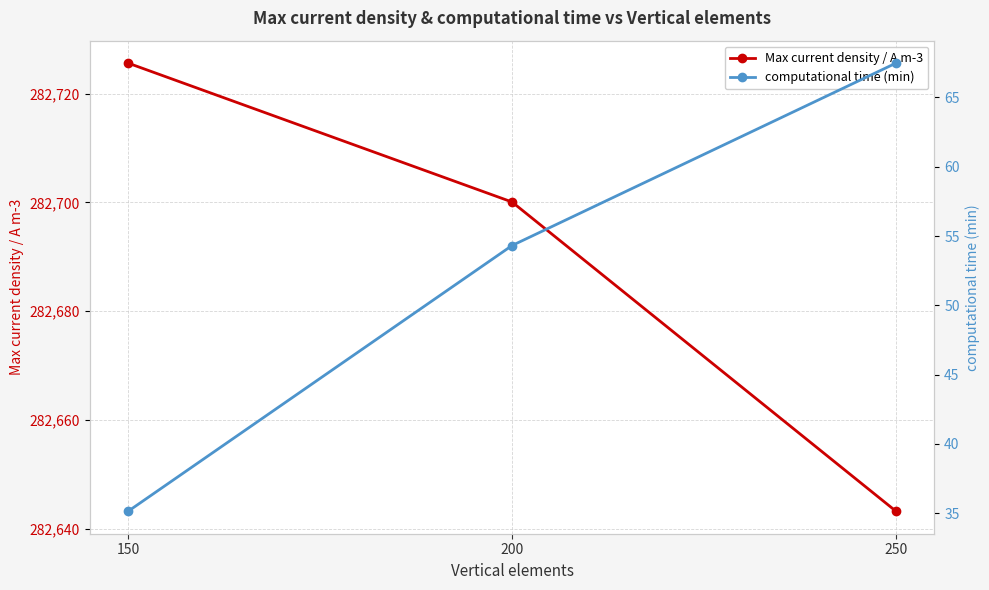

Is it true that Max current density / A m-3 equals 282700.1 at 200?

True